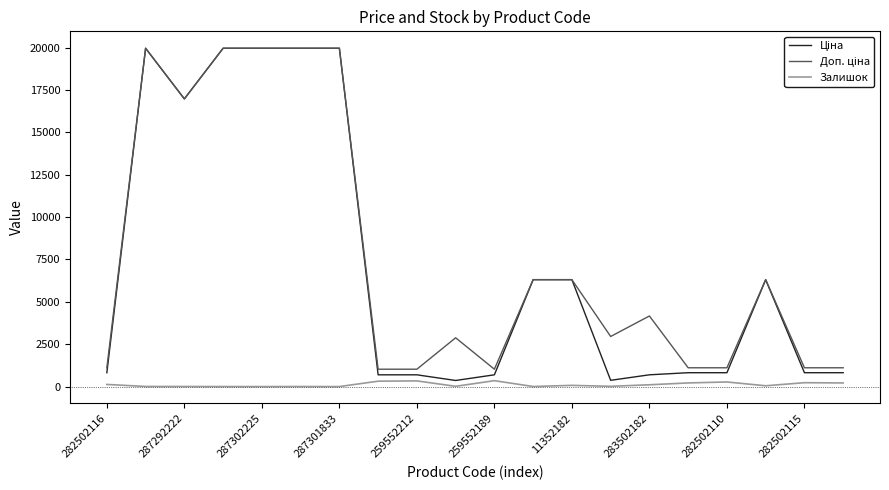

What is the greatest value displayed?

19964.2